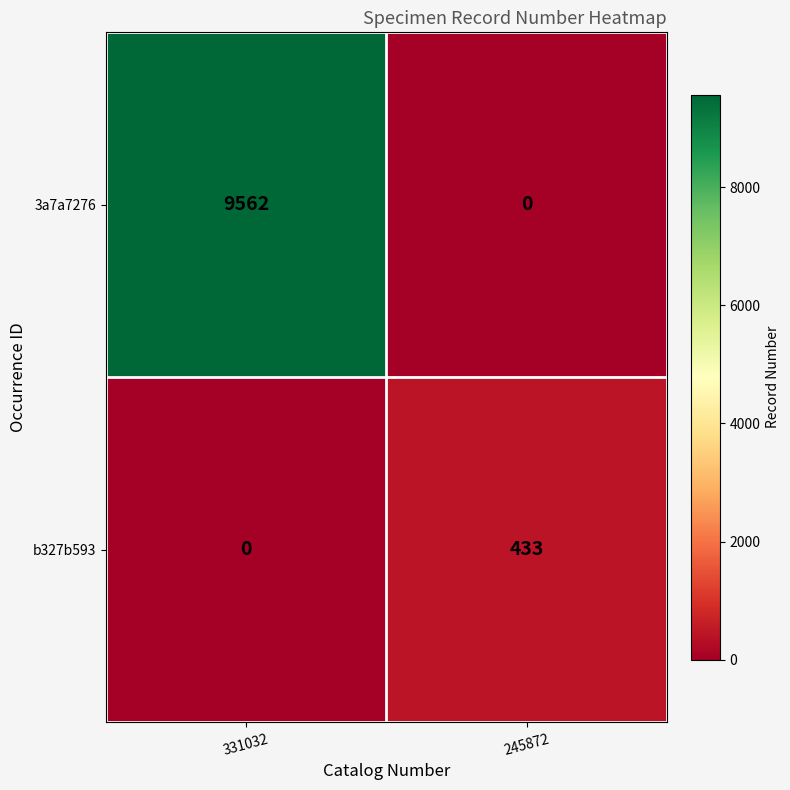

Which category has the highest value across all series?

331032